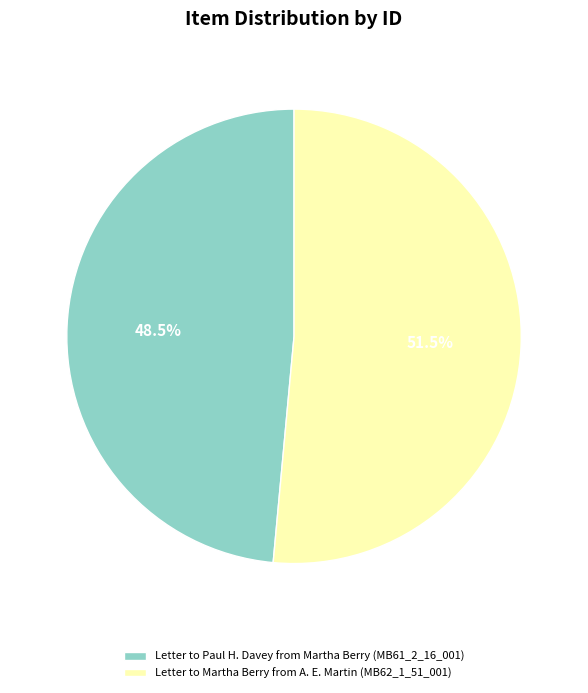

The Letter to Martha Berry from A. E. Martin (MB62_1_51_001) slice represents 39% of the pie. True or false?

False